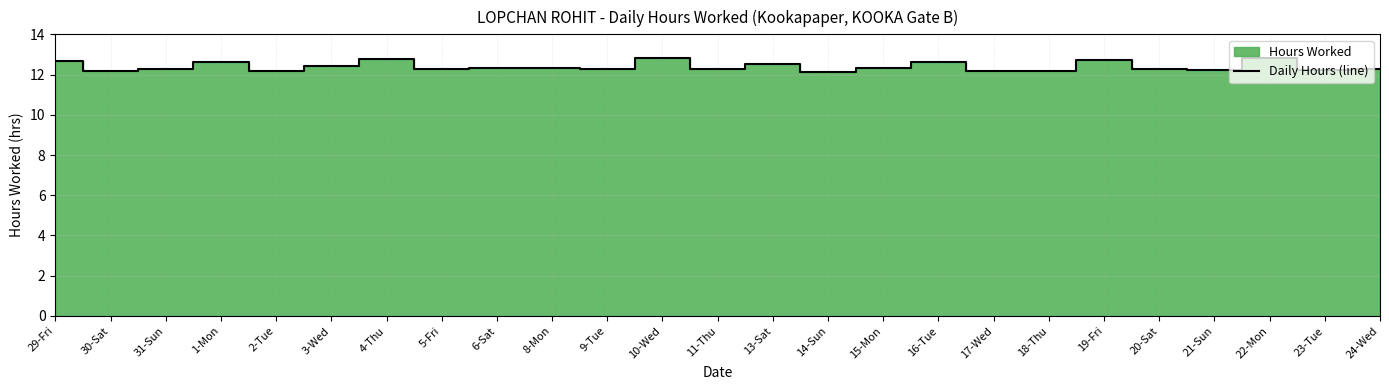

Does the chart display data point markers on the line(s)?

No